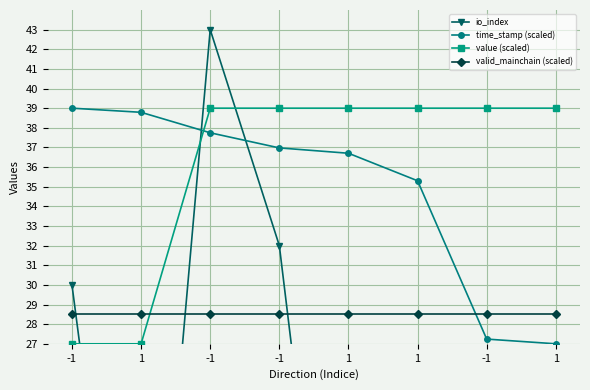

List the series in order of their peak value, lowest first.

valid_mainchain (scaled), value (scaled), time_stamp (scaled), io_index